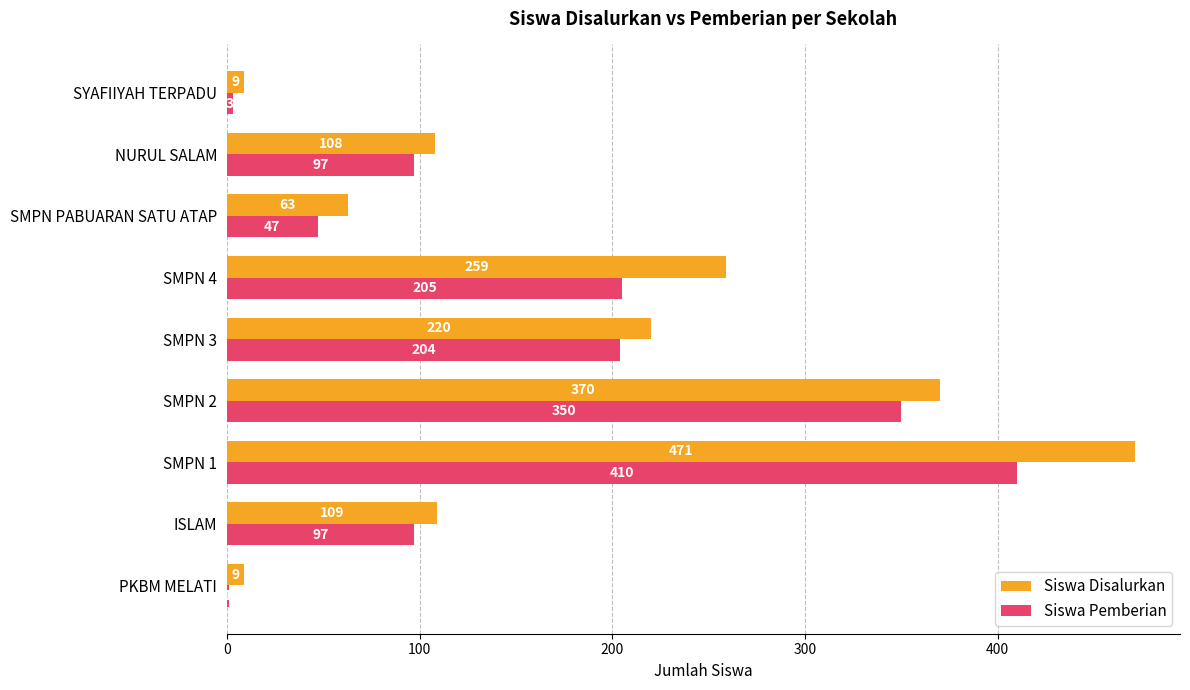

What is the approximate value of Siswa Disalurkan at SYAFIIYAH TERPADU, to the nearest 5?

10